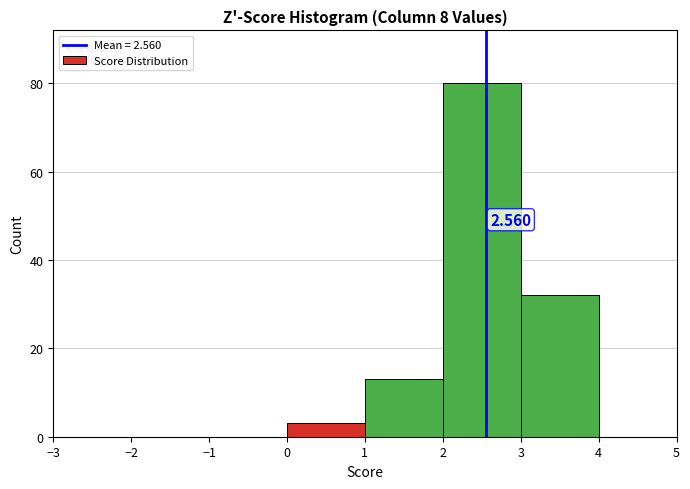

Which range on the x-axis has the tallest bar?

2 to 3